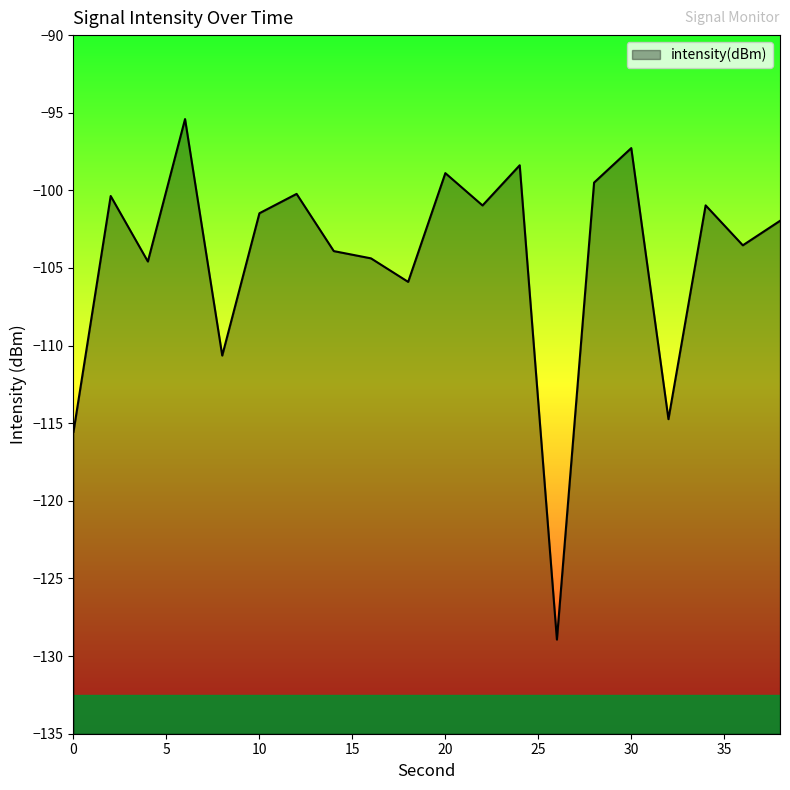

Which label corresponds to the smallest value in the chart?

26